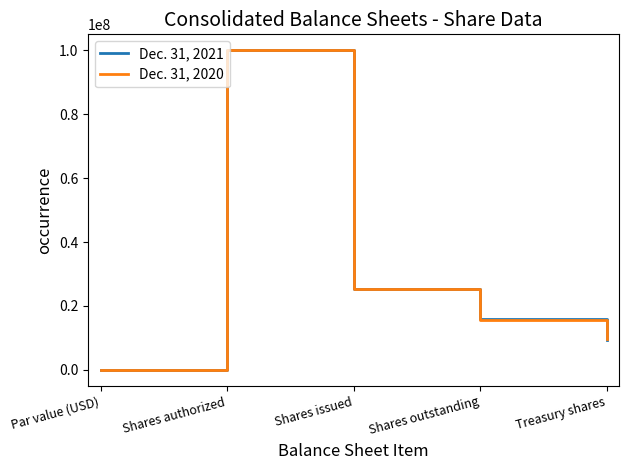

At which category is the sum across all series the highest?

Shares authorized